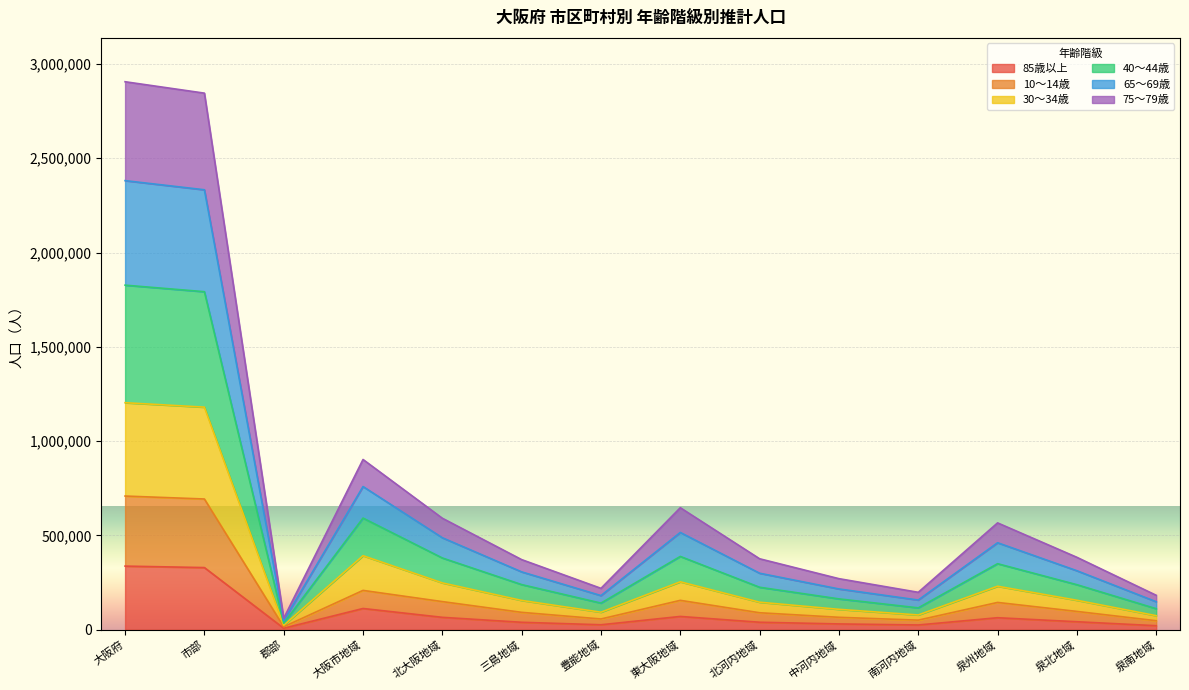

In 30～34歳, how many points are lower than both neighbors (excluding endpoints)?

3